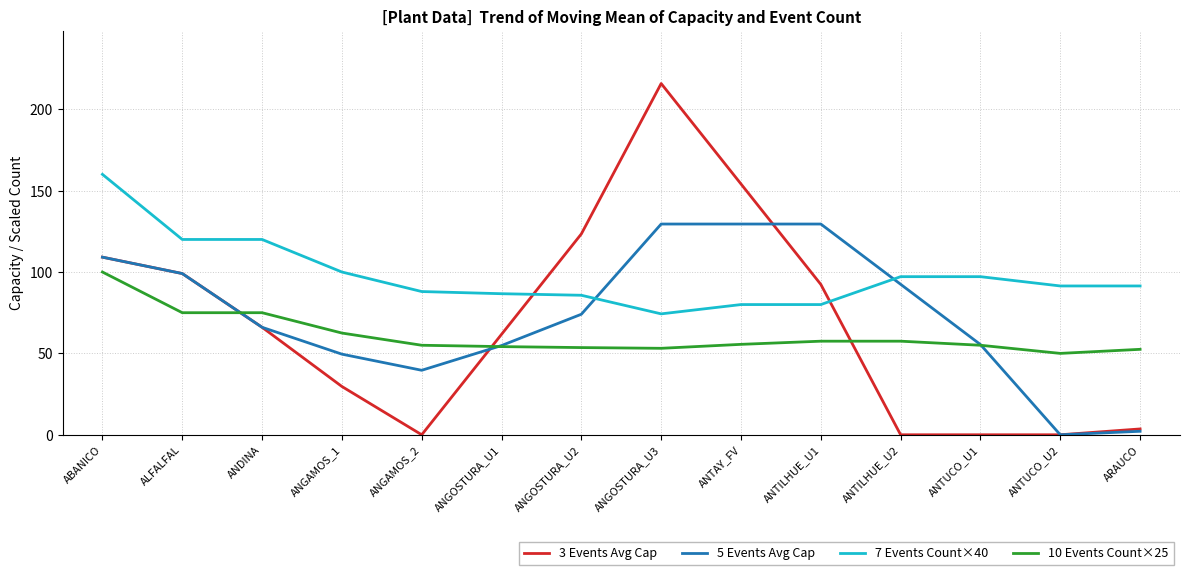

Which series has the largest range (max minus min)?

3 Events Avg Cap